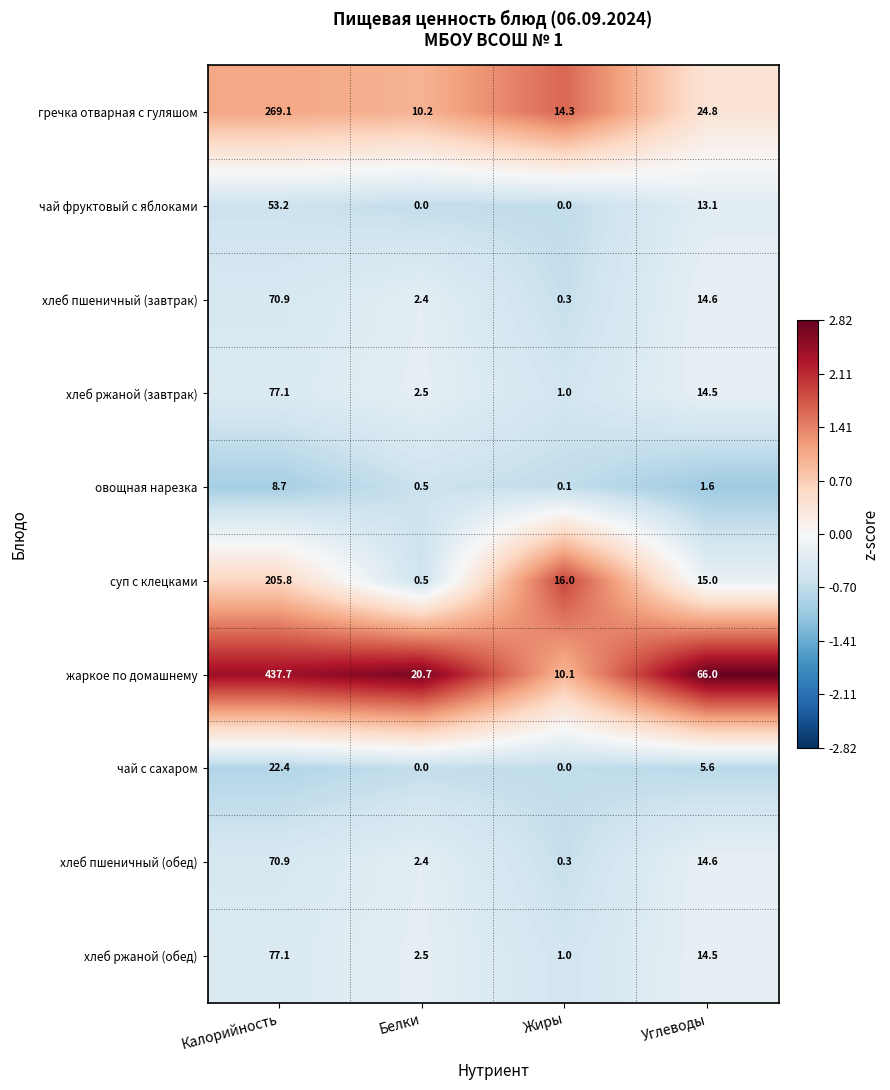

Between Жиры and Углеводы, which series saw the biggest shift?

жаркое по домашнему